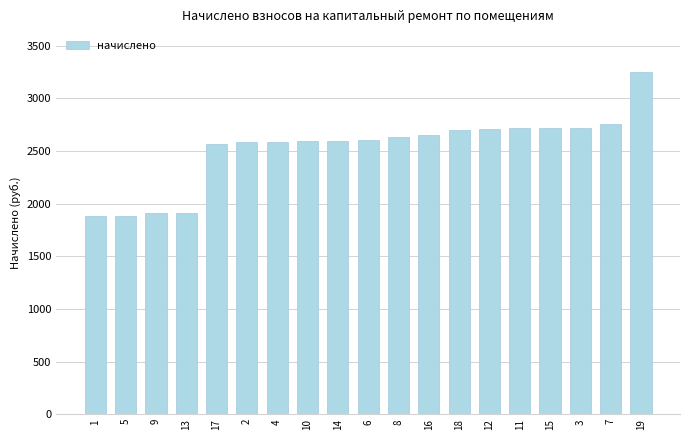

What is the ratio of the value at 14 to the value at 3?

1.0